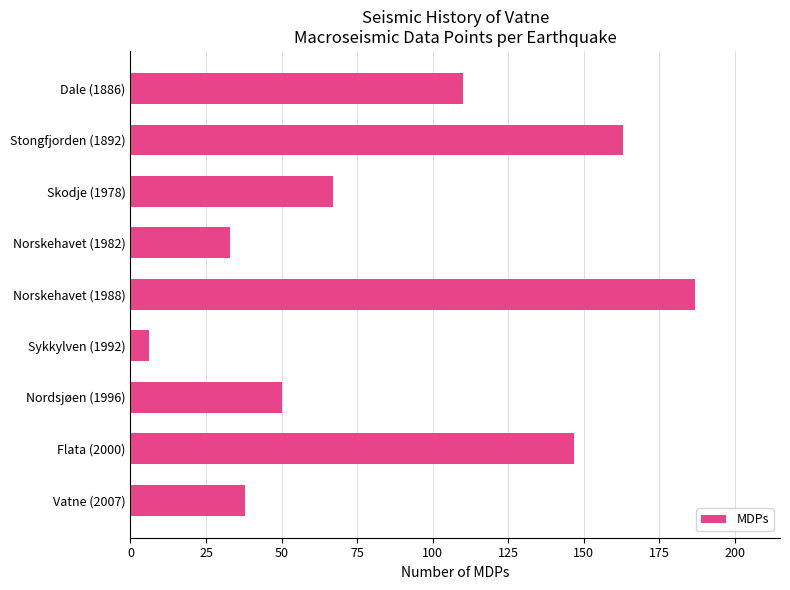

Where is the data nearest to the value 96?

Dale (1886)